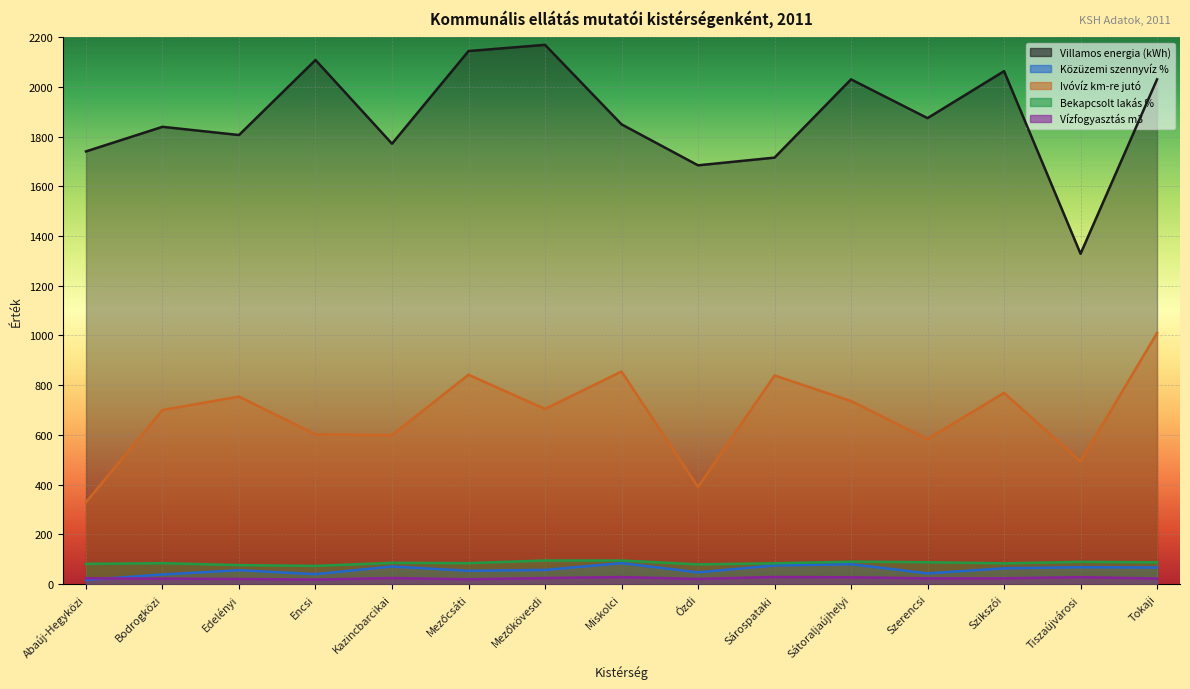

What is the value of the Ivóvíz km-re jutó point at the 1st from the left?

329.0